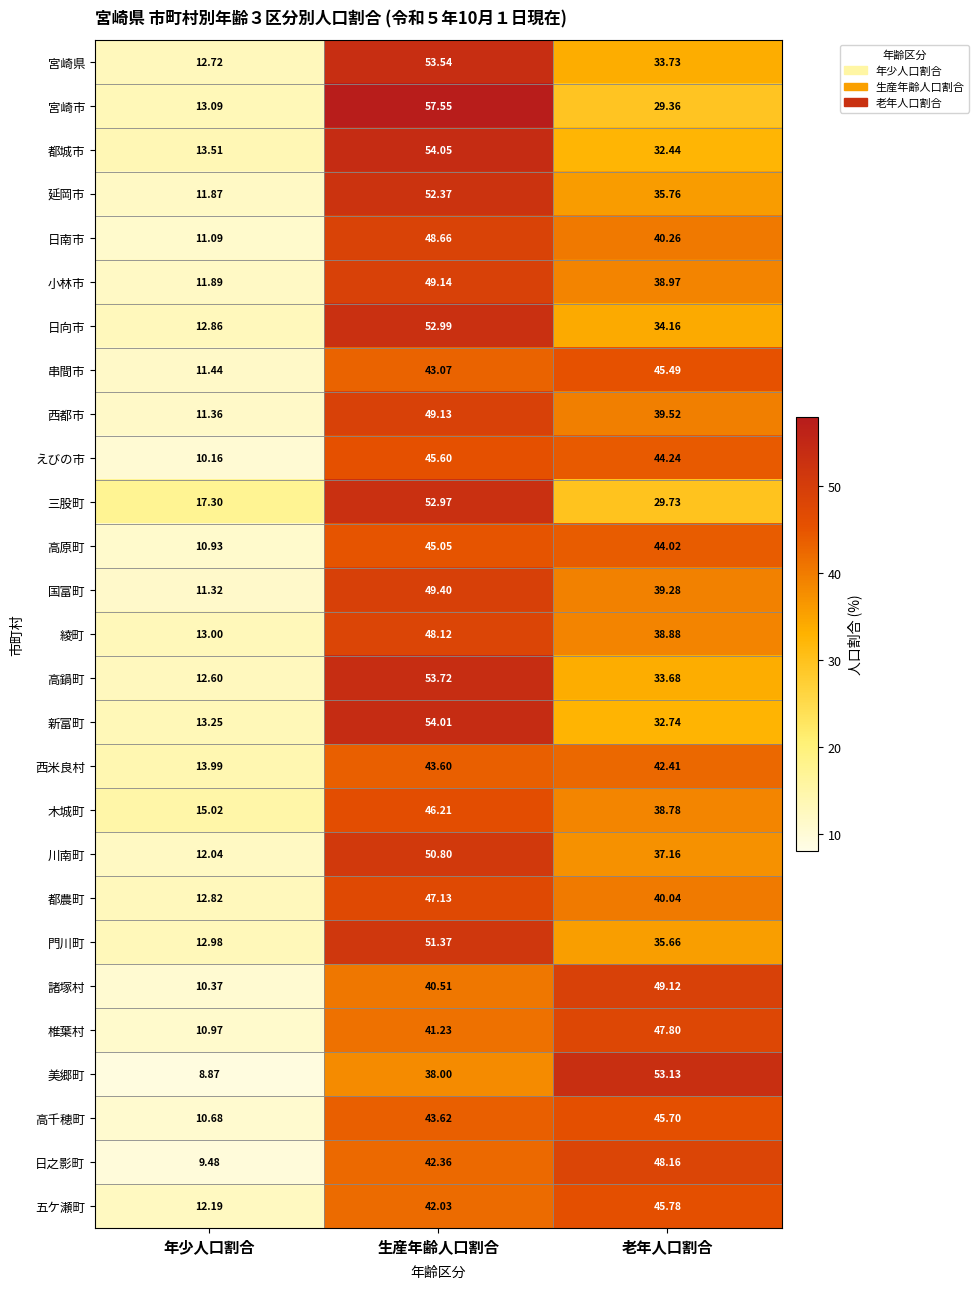

Is the value of 諸塚村 at 老年人口割合 greater than the value of 串間市 at 年少人口割合?

Yes